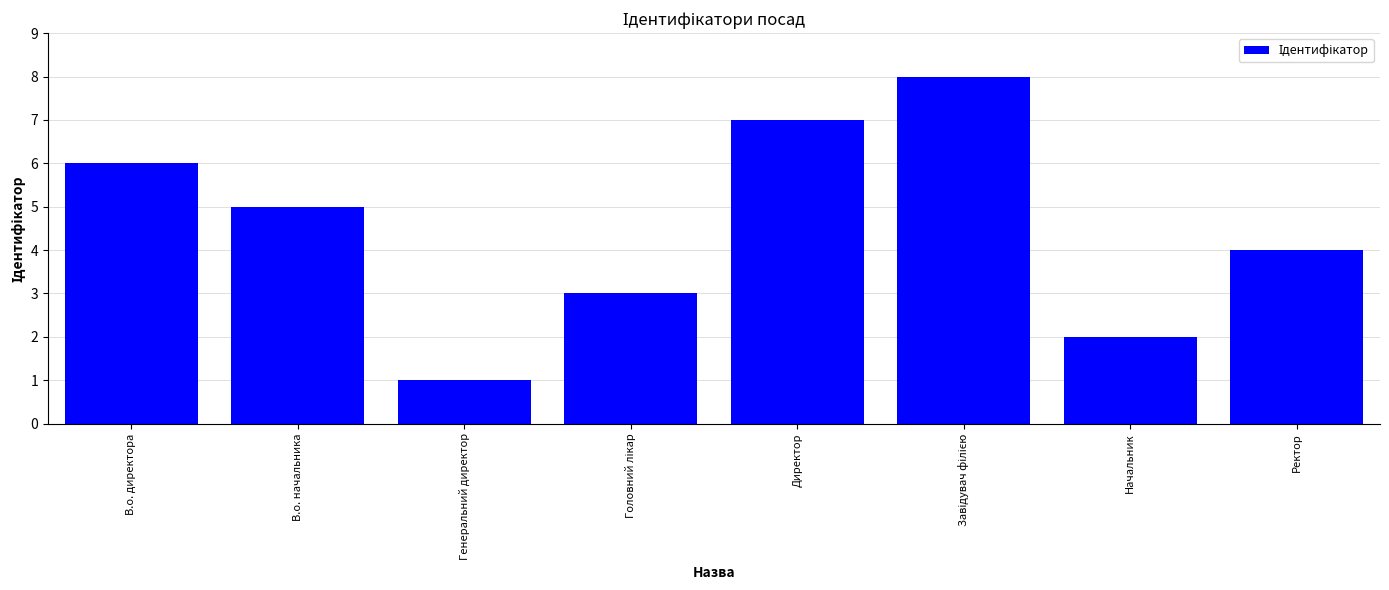

Reading left to right, list all the values displayed in this chart.

6	5	1	3	7	8	2	4